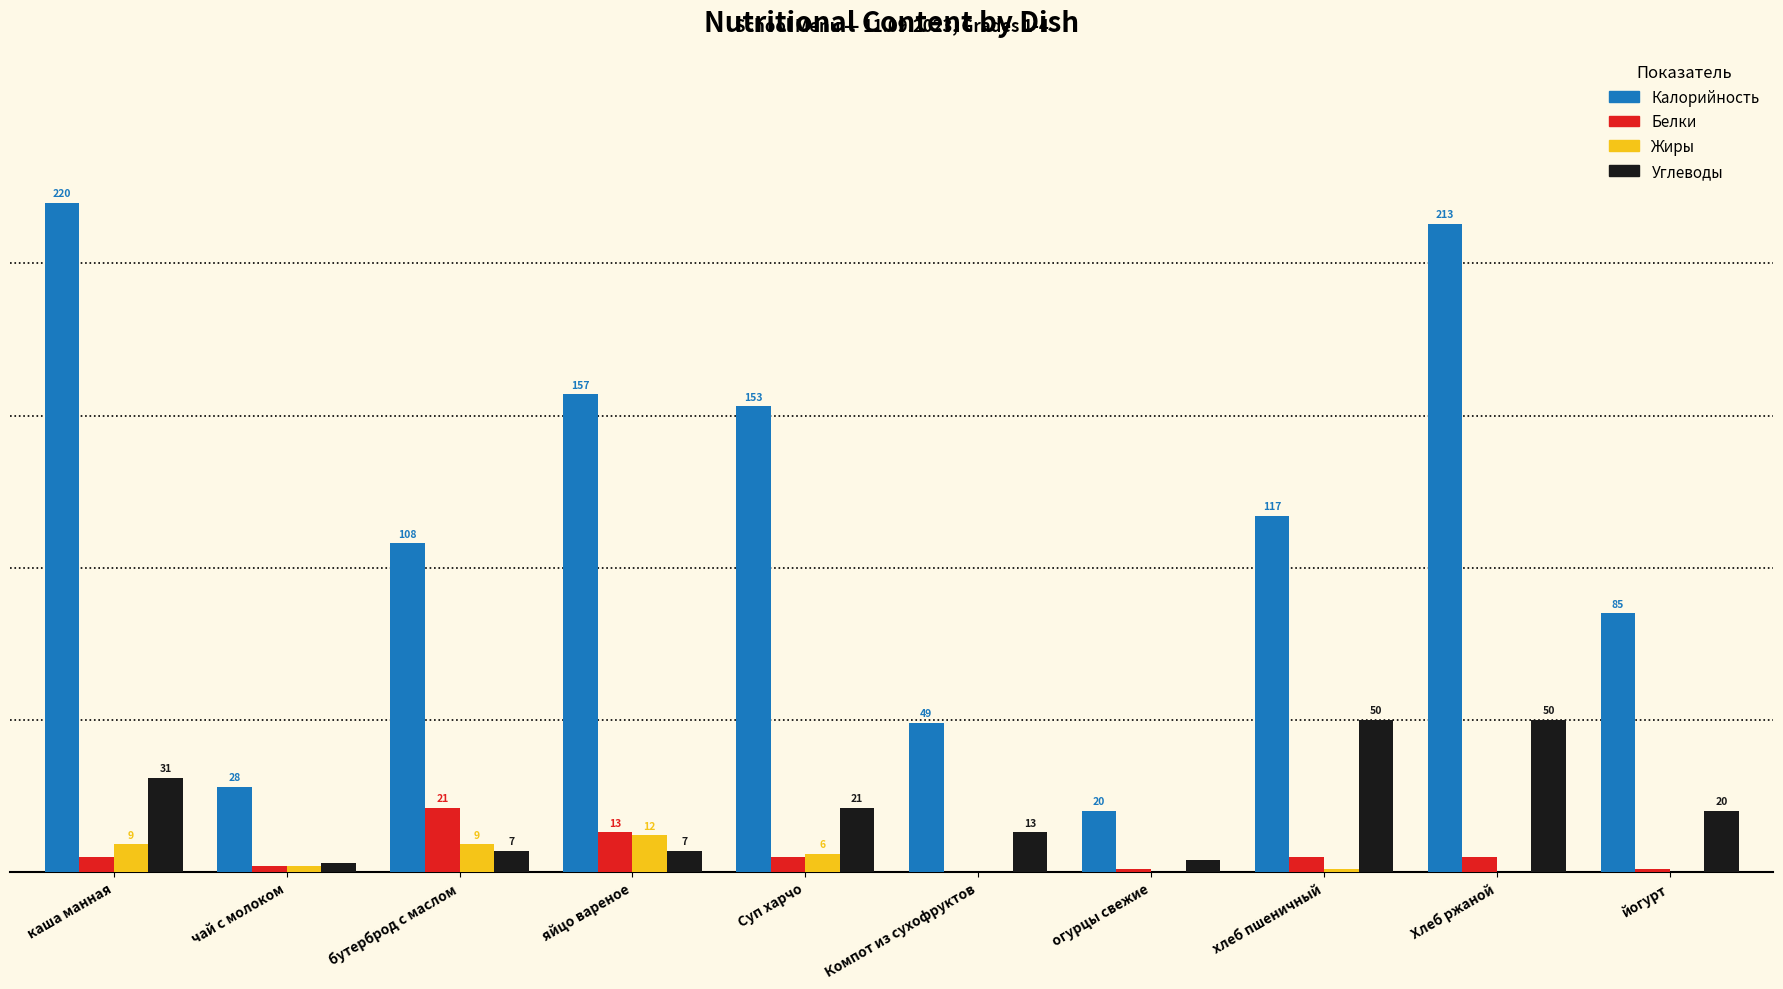

Where is Жиры nearest to the value 6?

Суп харчо